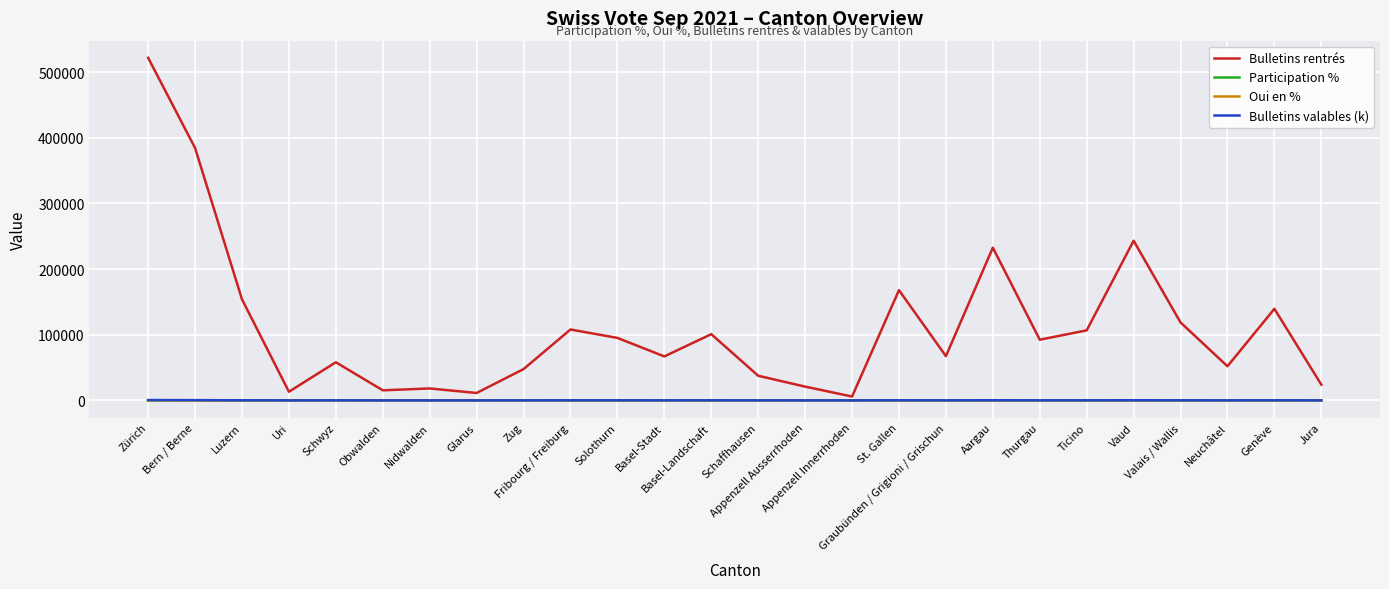

Between Zürich and Bern / Berne, which series saw the biggest shift?

Bulletins rentrés